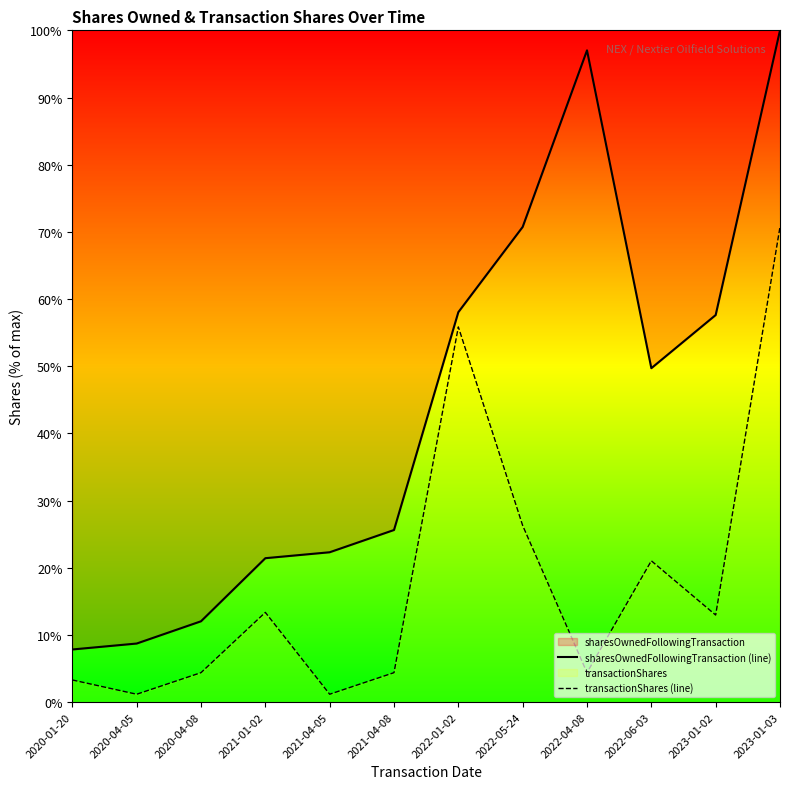

What is the total value across all series at 2022-01-02?

113.9